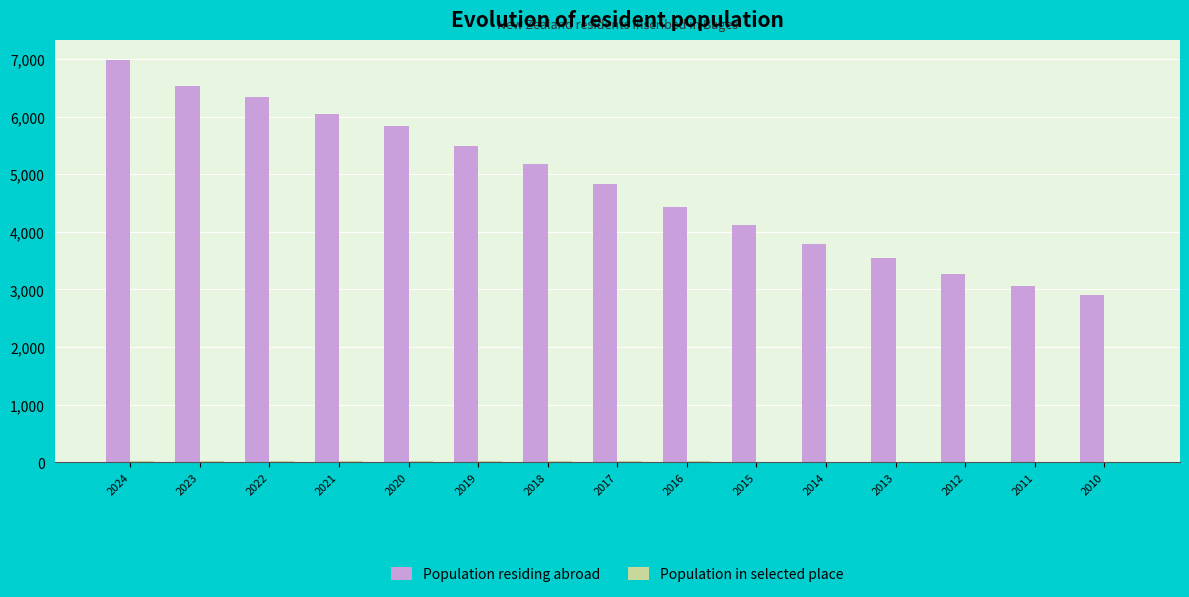

The value of Population residing abroad at 2022 is 6347. True or false?

True